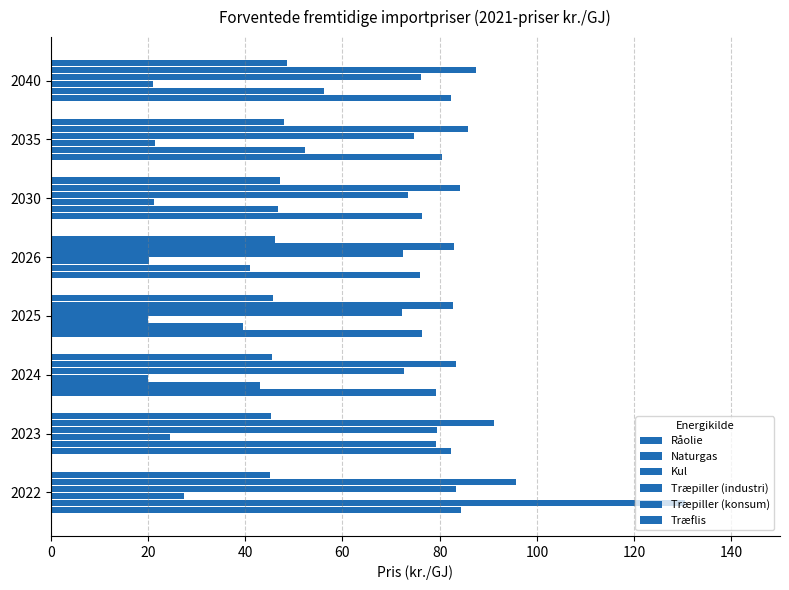

Reading left to right, list all the values displayed in this chart.

Råolie: 84.4	82.3	79.2	76.3	76.0	76.3	80.4	82.4
Naturgas: 130.4	79.3	43.0	39.5	41.0	46.8	52.4	56.3
Kul: 27.5	24.6	20.0	20.0	20.3	21.2	21.4	21.1
Træpiller (industri): 83.3	79.4	72.6	72.2	72.4	73.4	74.8	76.2
Træpiller (konsum): 95.6	91.1	83.3	82.8	83.0	84.2	85.8	87.4
Træflis: 45.1	45.3	45.6	45.8	46.1	47.1	47.9	48.7